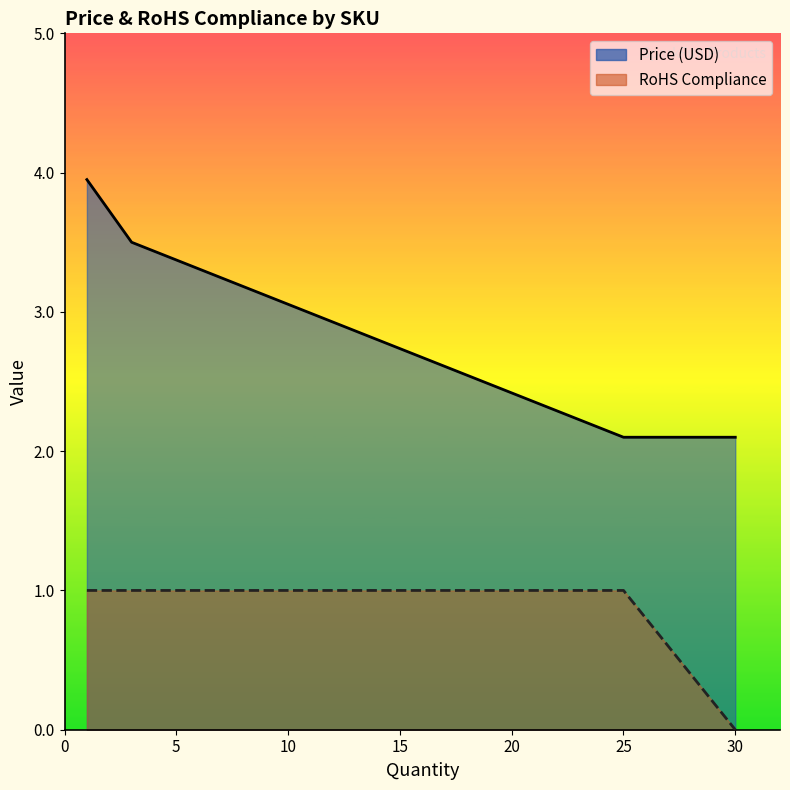

How many lines are shown in the chart?

2